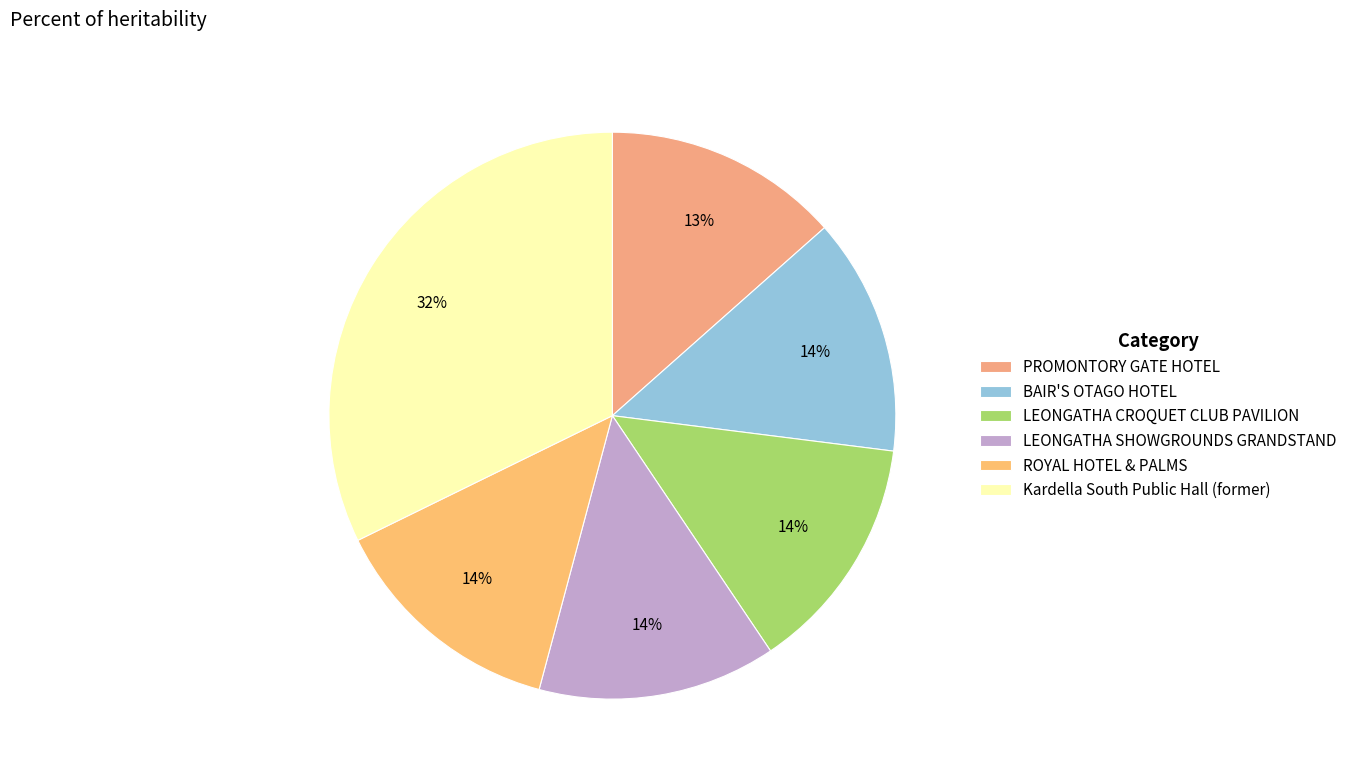

What is the change in value from PROMONTORY GATE HOTEL to ROYAL HOTEL & PALMS?

+291